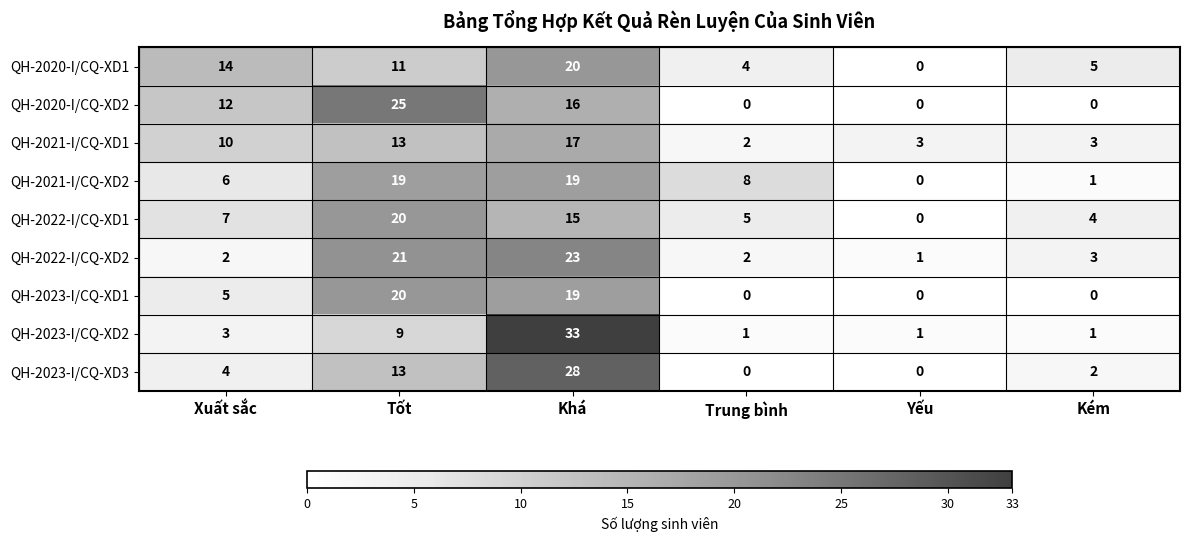

What is the approximate value of QH-2020-I/CQ-XD1 at Khá?

20